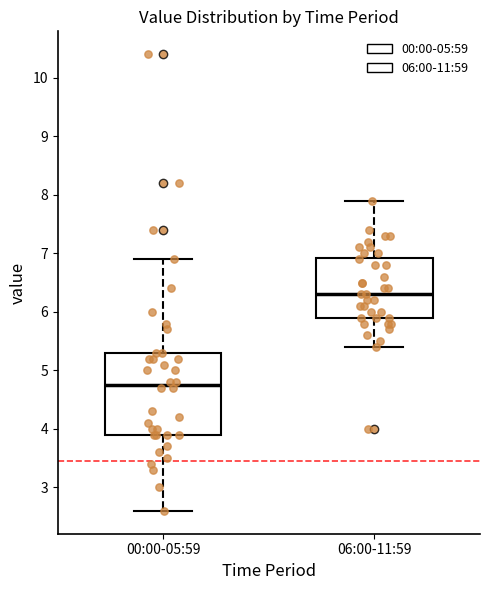

Reading left to right, read every box against the y-axis: the position of its median line, the range the box covers, and the ends of its whiskers. The values are not printed on the chart, so give them approximately, as read against the axis.

00:00-05:59: median 4.8, box 3.9 to 5.3, whiskers 2.6 to 6.9
06:00-11:59: median 6.3, box 5.9 to 6.9, whiskers 5.4 to 7.9